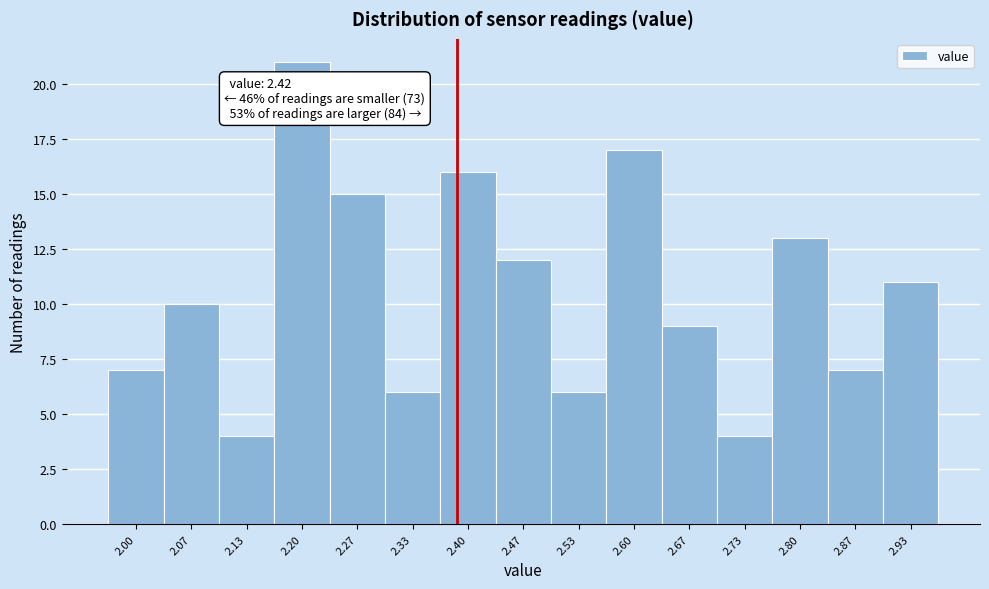

Reading right to left, what are all the values shown in this chart?

11	7	13	4	9	17	6	12	16	6	15	21	4	10	7